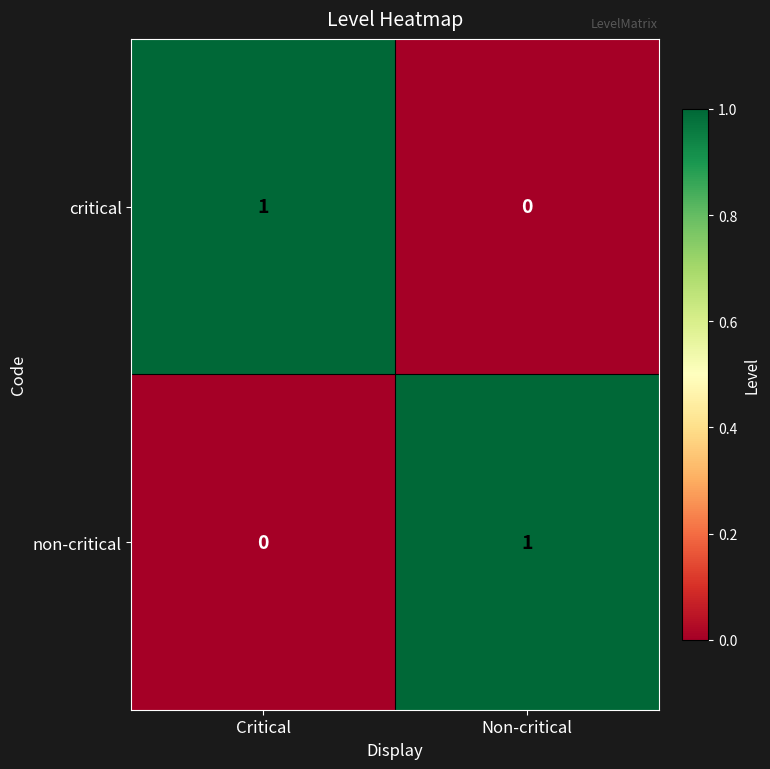

At how many categories does at least one series exceed 0?

2